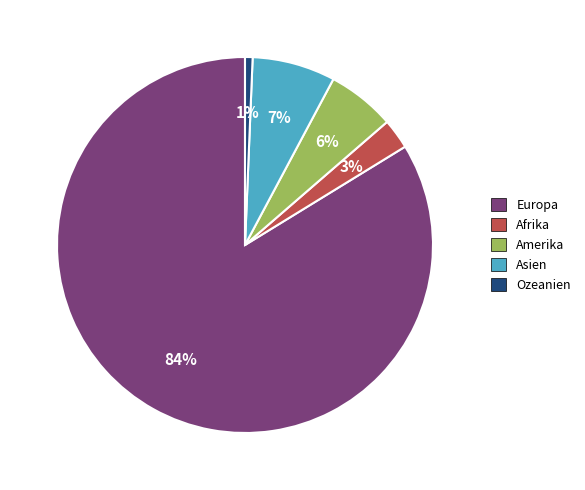

To the nearest percent, what percentage of the pie is Asien?

7%